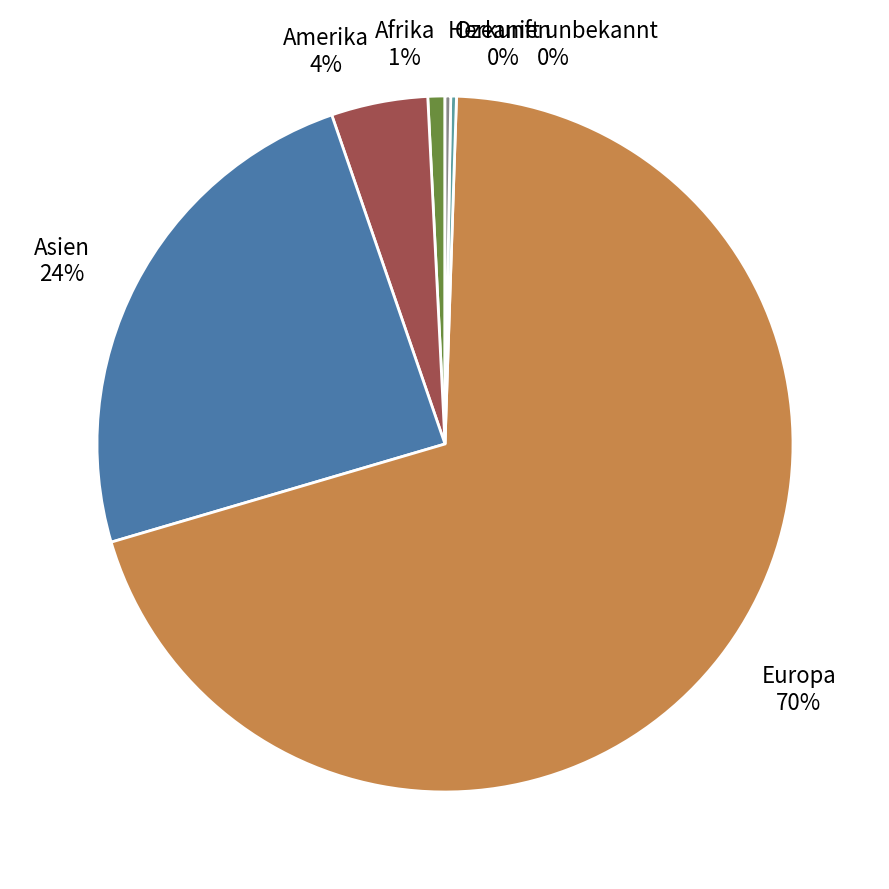

To the nearest percent, what is the average slice percentage?

17%